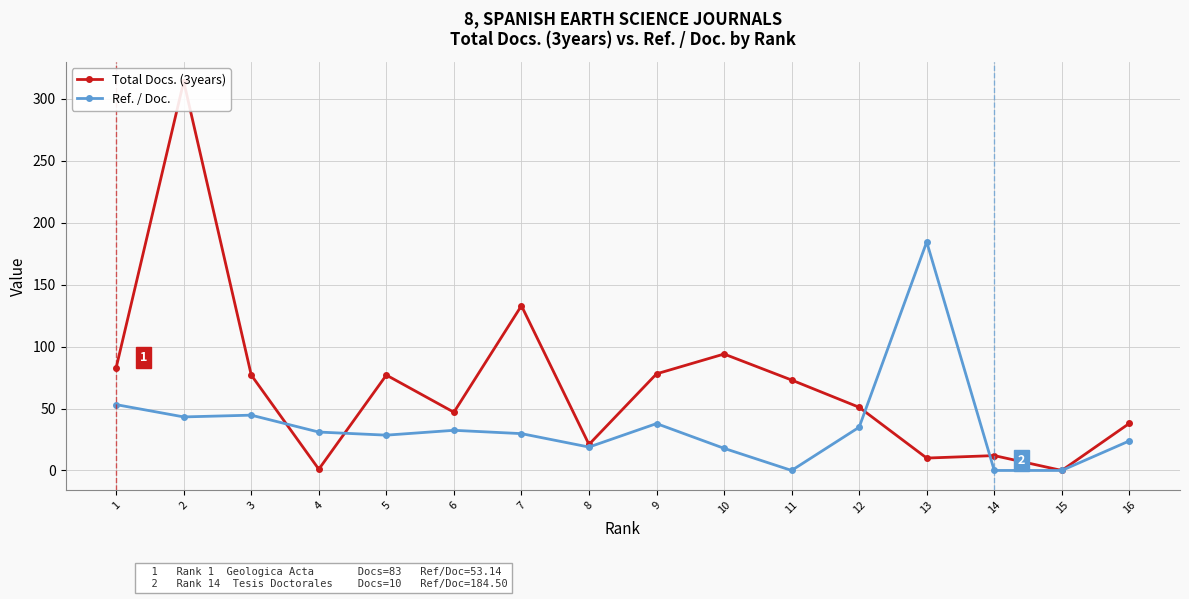

After their last crossing, which series has the higher values: Total Docs. (3years) or Ref. / Doc.?

Total Docs. (3years)